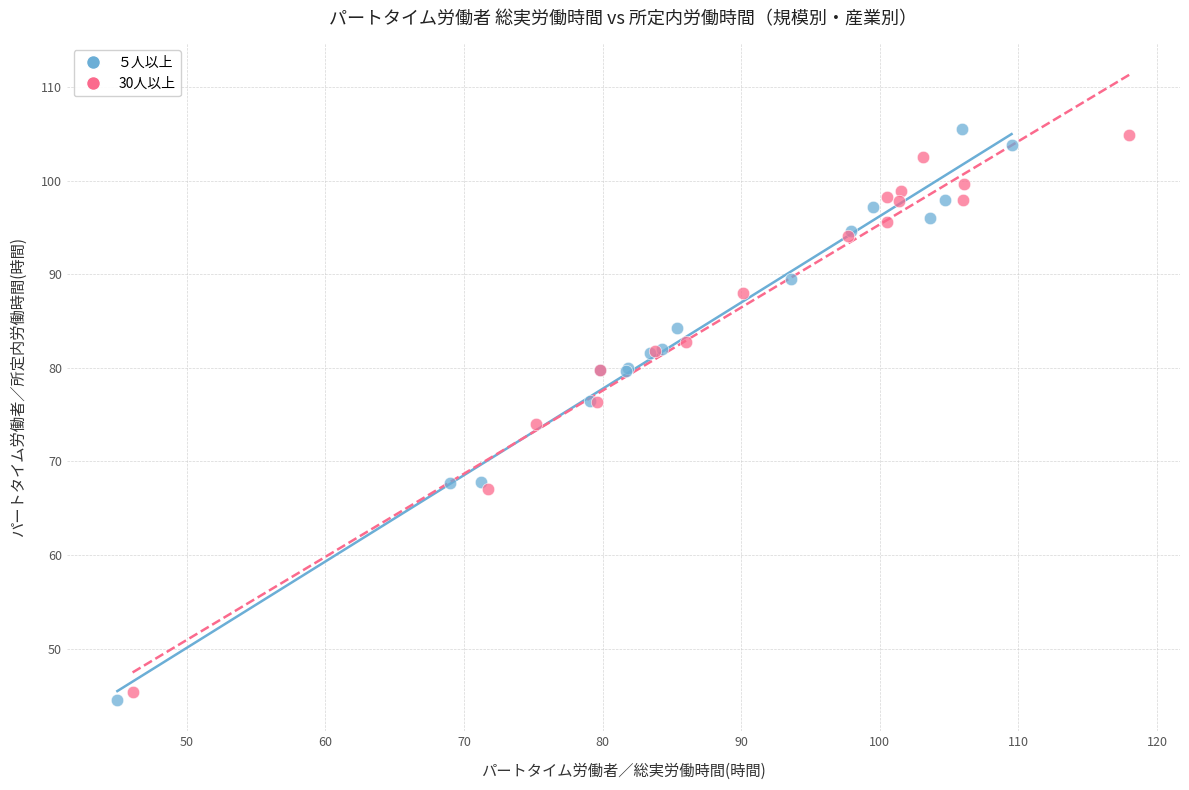

Which series has the largest Y range (max minus min)?

５人以上